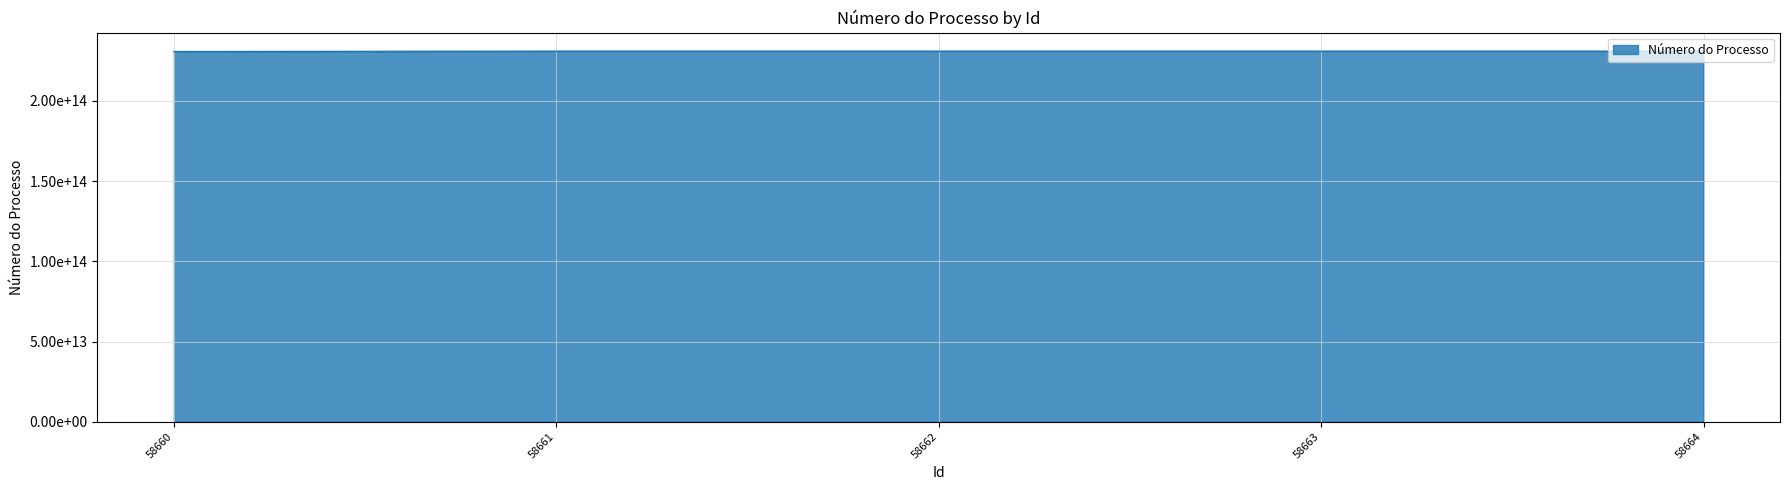

Between 58661 and 58664, which is larger?

58661